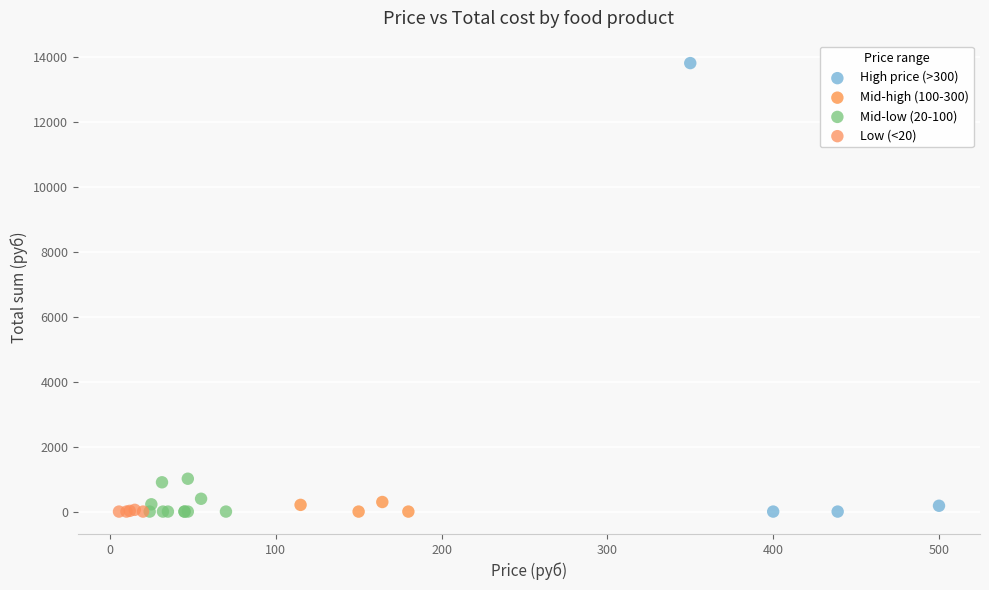

Which series reaches the maximum Y coordinate?

High price (>300)